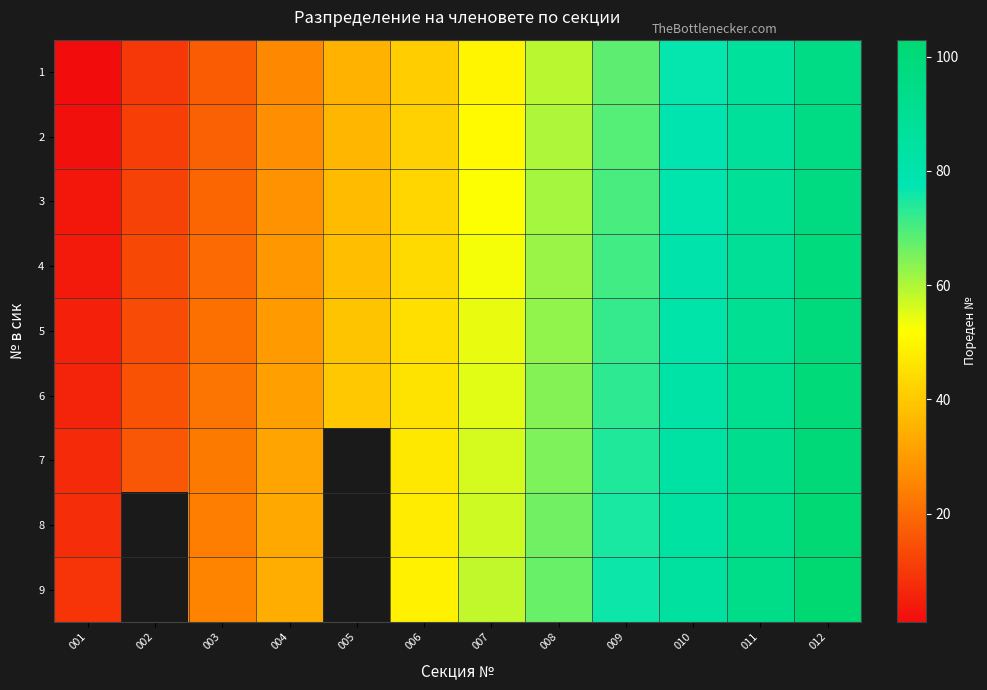

Between 003 and 005, which is larger?

005